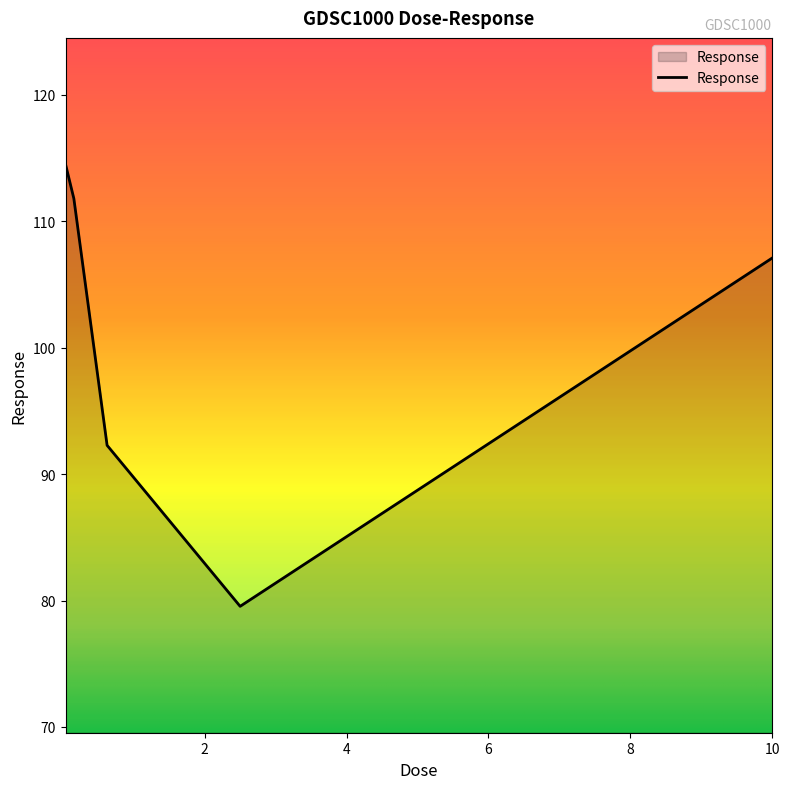

What is the difference between the maximum and minimum values?

35.0